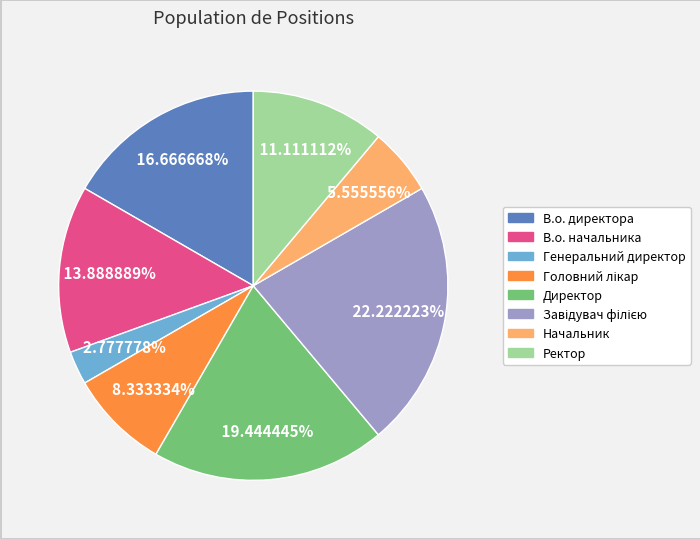

Does В.о. директора represent more than half of the total?

No